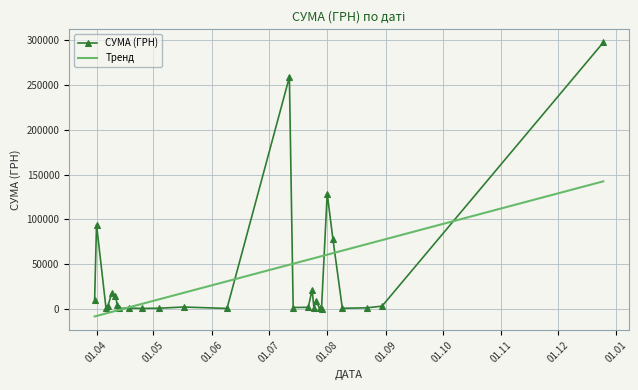

What is the highest value of the СУМА (ГРН) series?

297743.9